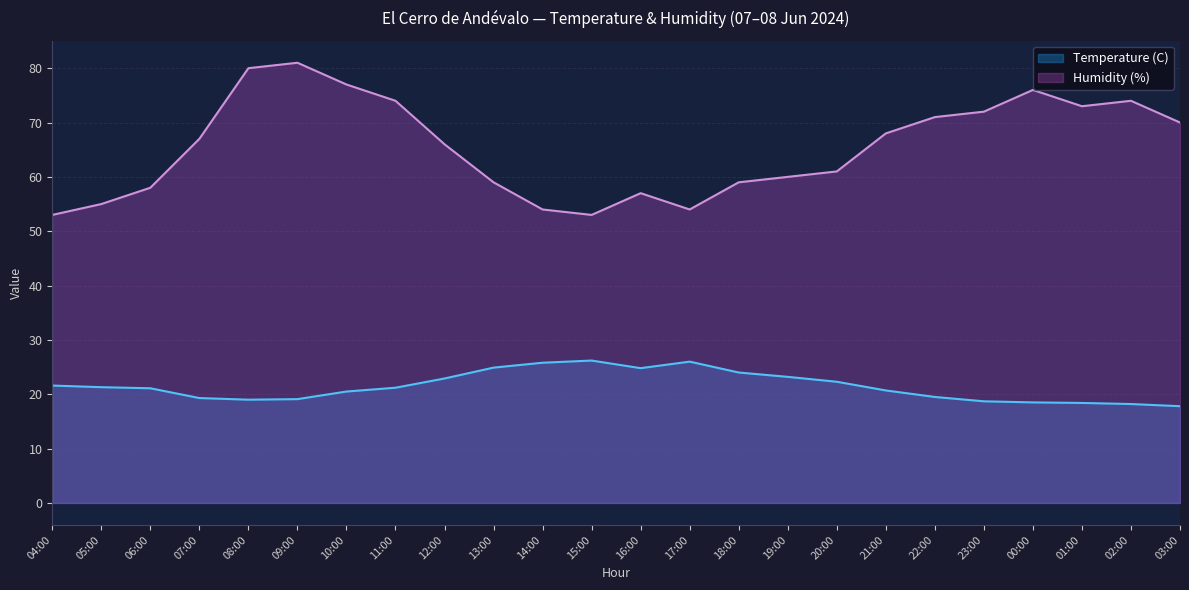

At which category does Humidity (%) reach its first local valley?

15:00